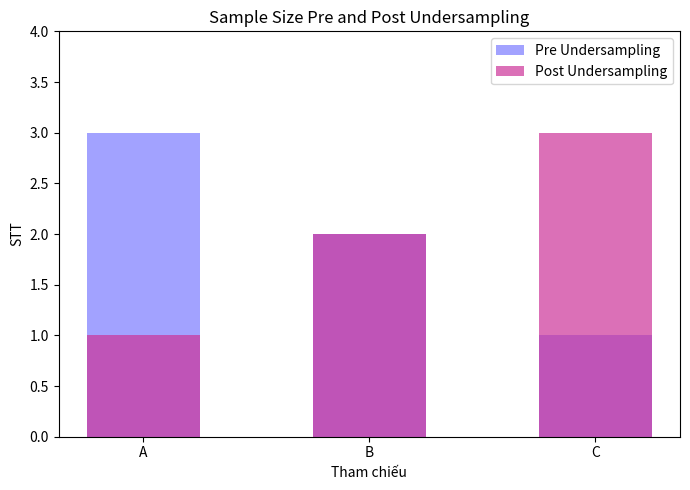

How many values in the Pre Undersampling series are below 2?

1